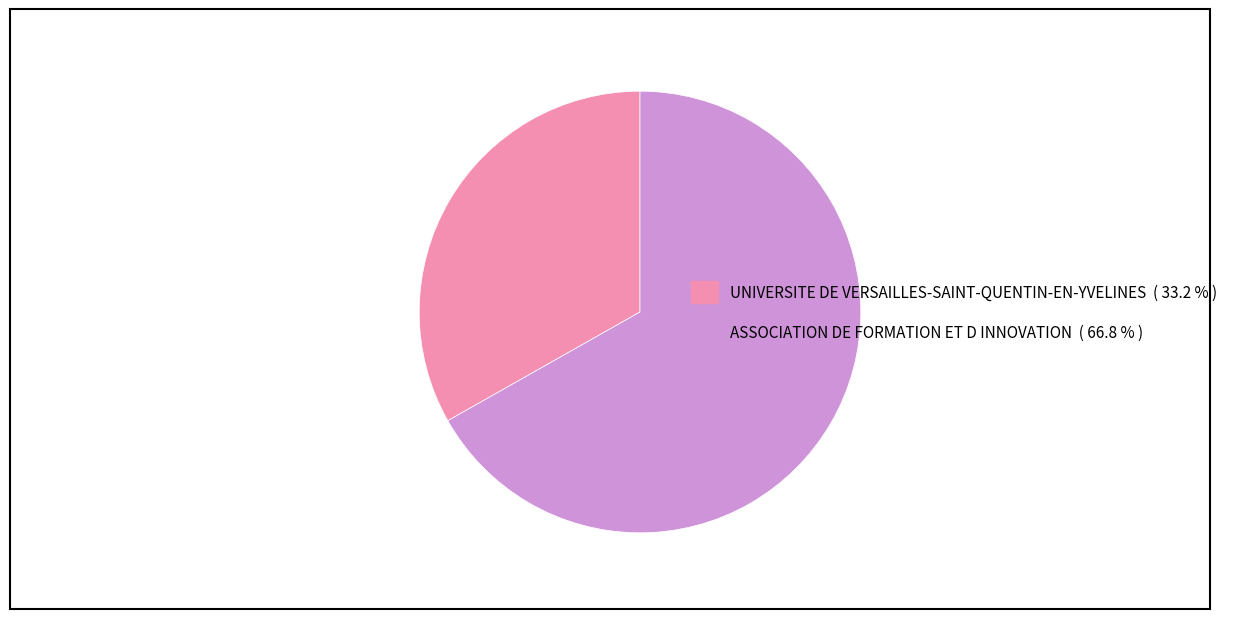

Do ASSOCIATION DE FORMATION ET D INNOVATION and UNIVERSITE DE VERSAILLES-SAINT-QUENTIN-EN-YVELINES together represent more than half of the pie?

Yes